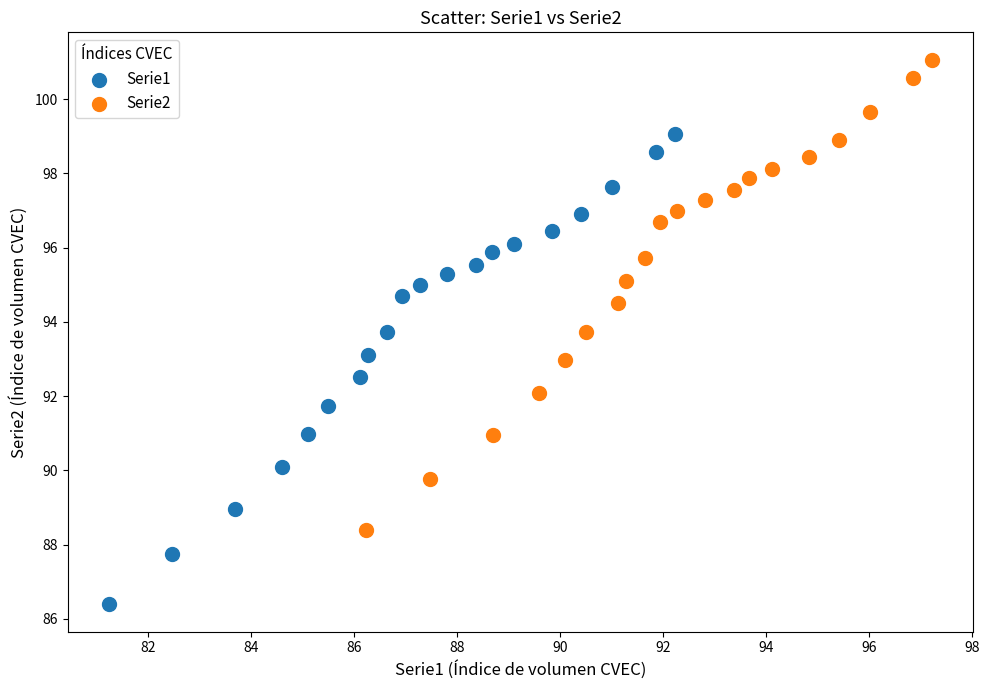

Which series reaches the maximum Y coordinate?

Serie2